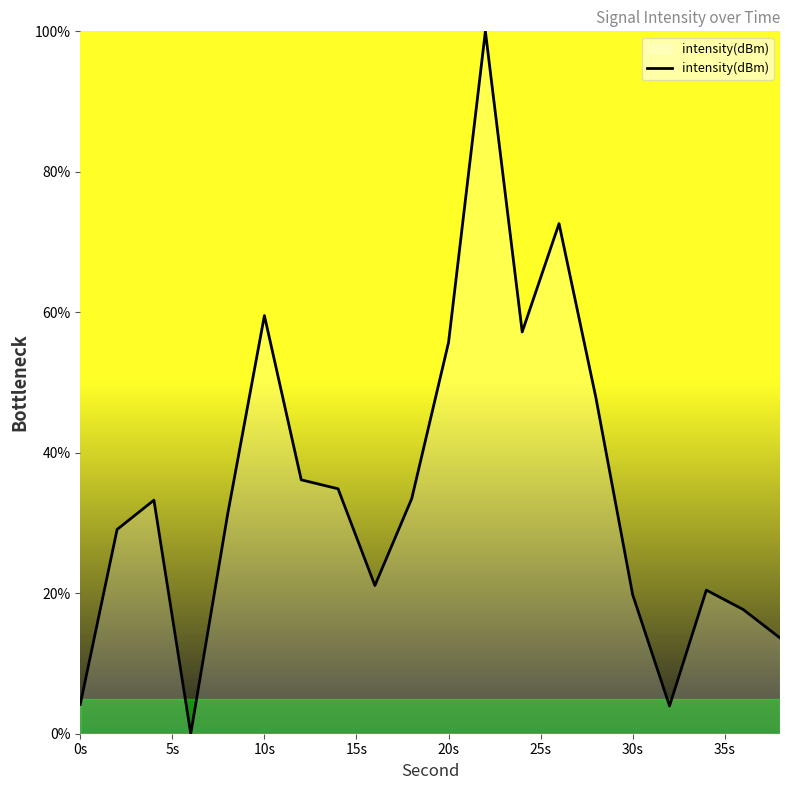

How many values are below 33?

10